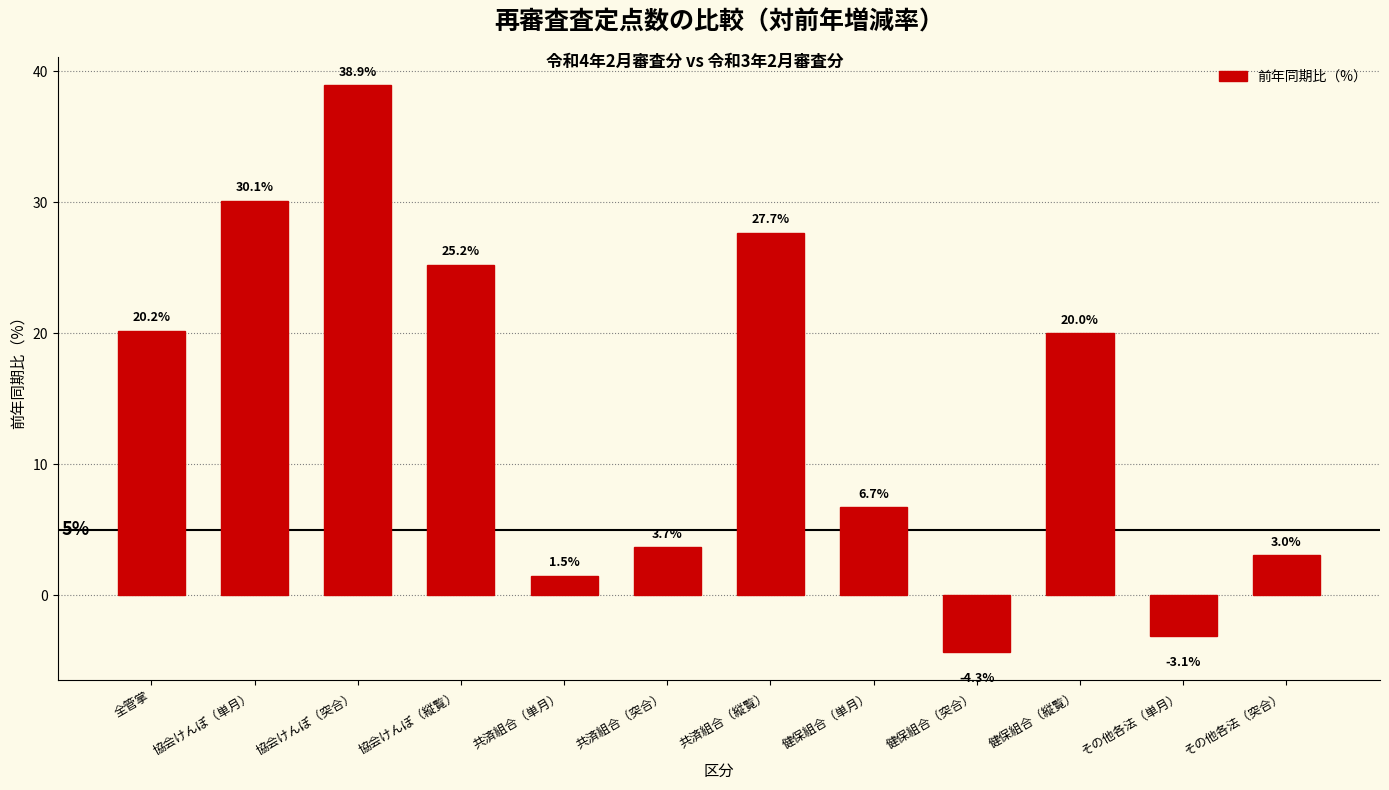

Reading left to right, extract all data points from this chart.

全管掌=20.2	協会けんぽ（単月）=30.1	協会けんぽ（突合）=38.9	協会けんぽ（縦覧）=25.2	共済組合（単月）=1.5	共済組合（突合）=3.7	共済組合（縦覧）=27.7	健保組合（単月）=6.7	健保組合（突合）=-4.3	健保組合（縦覧）=20.0	その他各法（単月）=-3.1	その他各法（突合）=3.0